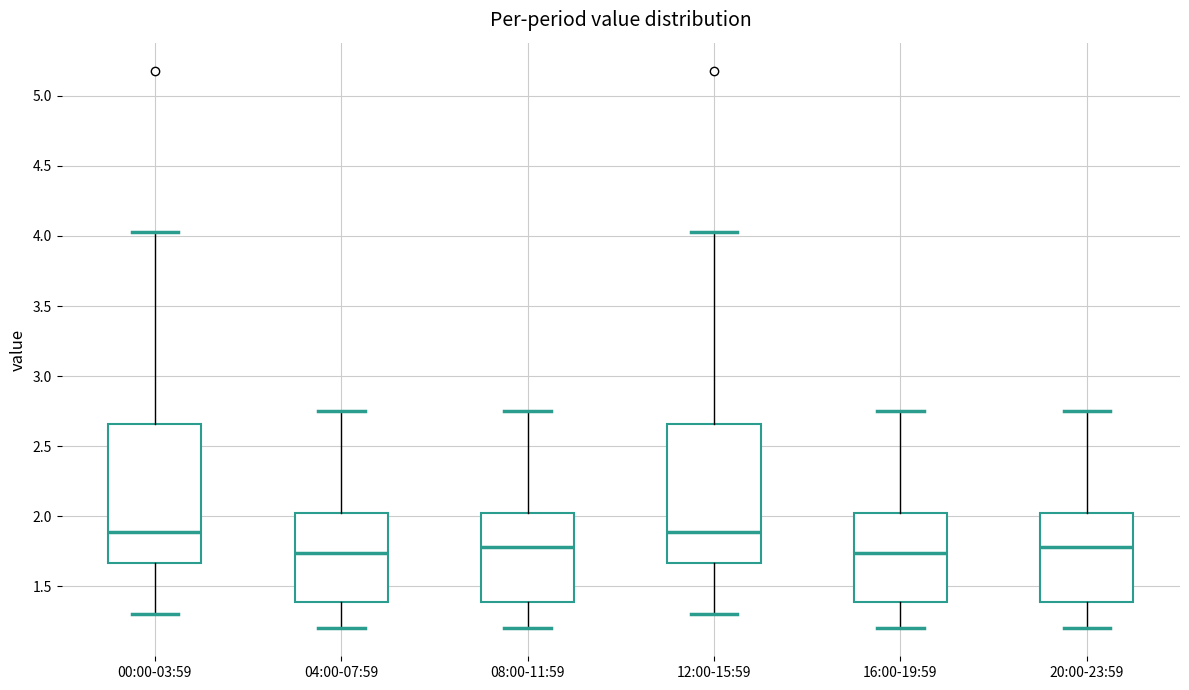

Reading left to right, read every box against the y-axis: the position of its median line, the range the box covers, and the ends of its whiskers. The values are not printed on the chart, so give them approximately, as read against the axis.

00:00-03:59: median 1.90, box 1.65 to 2.65, whiskers 1.30 to 4.05
04:00-07:59: median 1.75, box 1.40 to 2.00, whiskers 1.20 to 2.75
08:00-11:59: median 1.80, box 1.40 to 2.00, whiskers 1.20 to 2.75
12:00-15:59: median 1.90, box 1.65 to 2.65, whiskers 1.30 to 4.05
16:00-19:59: median 1.75, box 1.40 to 2.00, whiskers 1.20 to 2.75
20:00-23:59: median 1.80, box 1.40 to 2.00, whiskers 1.20 to 2.75